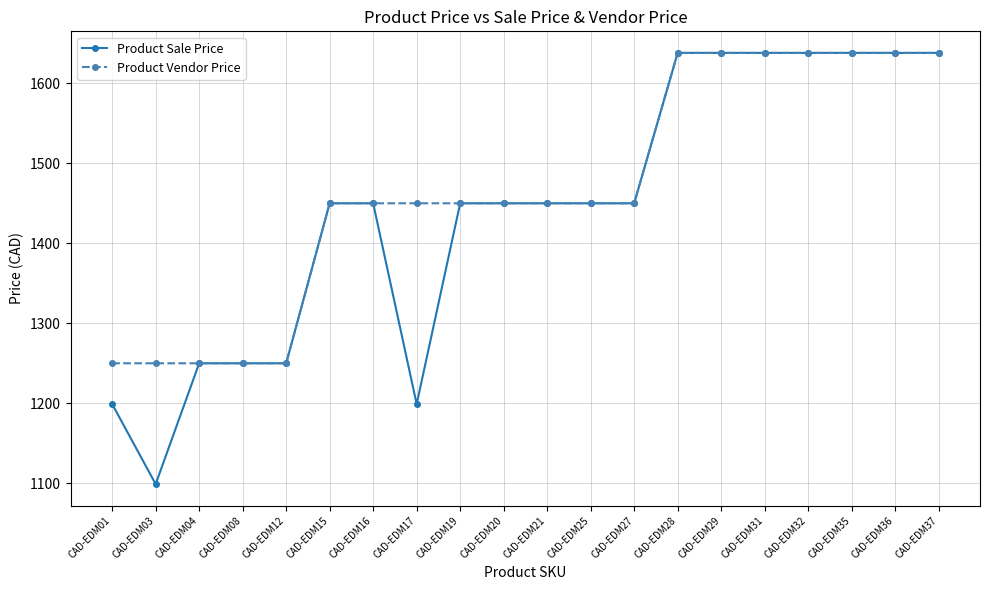

How many values in the Product Sale Price series are below 1450?

6